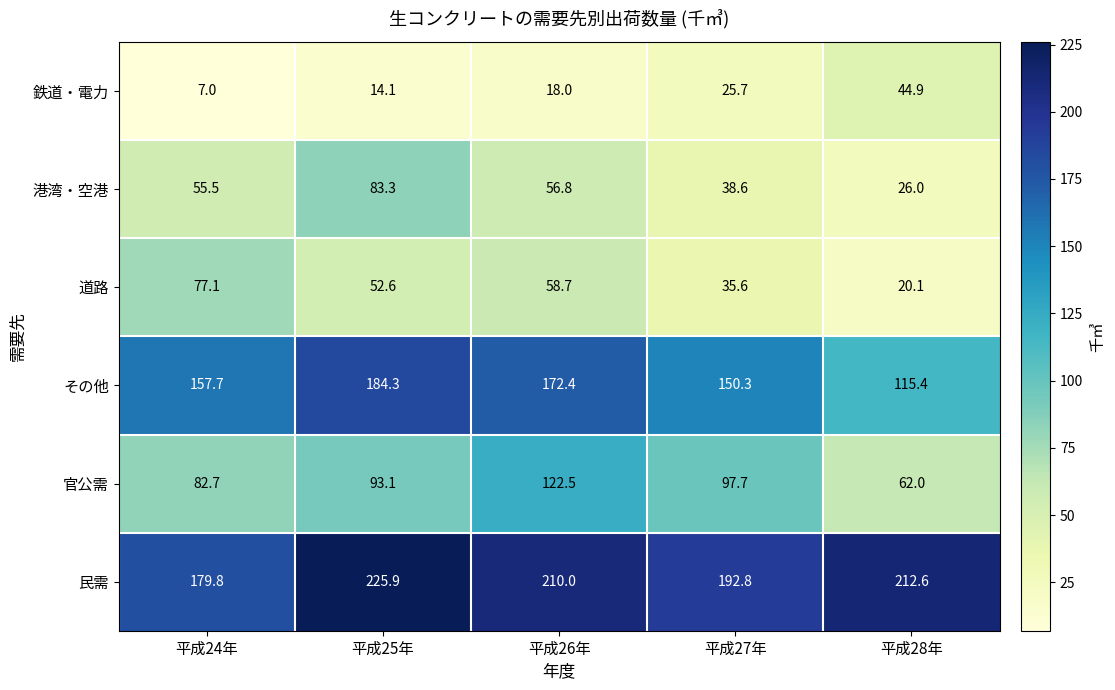

Reading left to right, what are all the values shown in this chart?

鉄道・電力: 平成24年=7.0	平成25年=14.1	平成26年=18.0	平成27年=25.7	平成28年=44.9
港湾・空港: 平成24年=55.5	平成25年=83.3	平成26年=56.8	平成27年=38.6	平成28年=26.0
道路: 平成24年=77.1	平成25年=52.6	平成26年=58.7	平成27年=35.6	平成28年=20.1
その他: 平成24年=157.7	平成25年=184.3	平成26年=172.4	平成27年=150.3	平成28年=115.4
官公需: 平成24年=82.7	平成25年=93.1	平成26年=122.5	平成27年=97.7	平成28年=62.0
民需: 平成24年=179.8	平成25年=225.9	平成26年=210.0	平成27年=192.8	平成28年=212.6